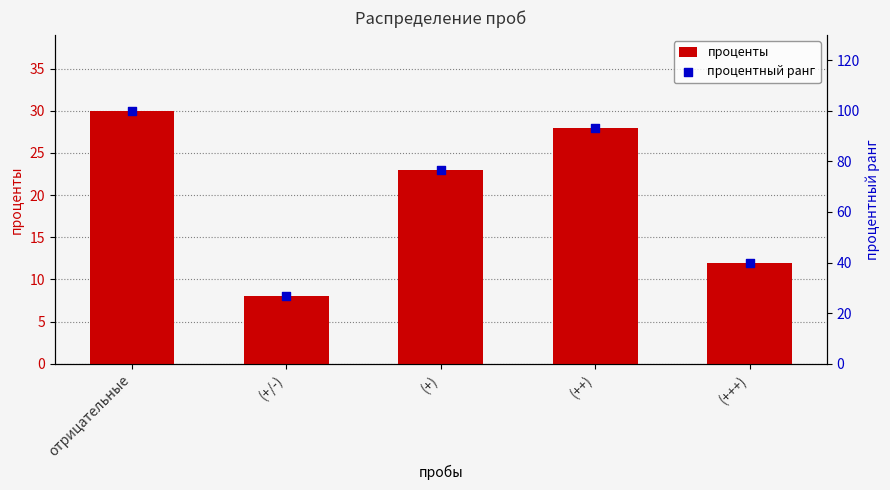

Which series has the largest total across all categories?

процентный ранг